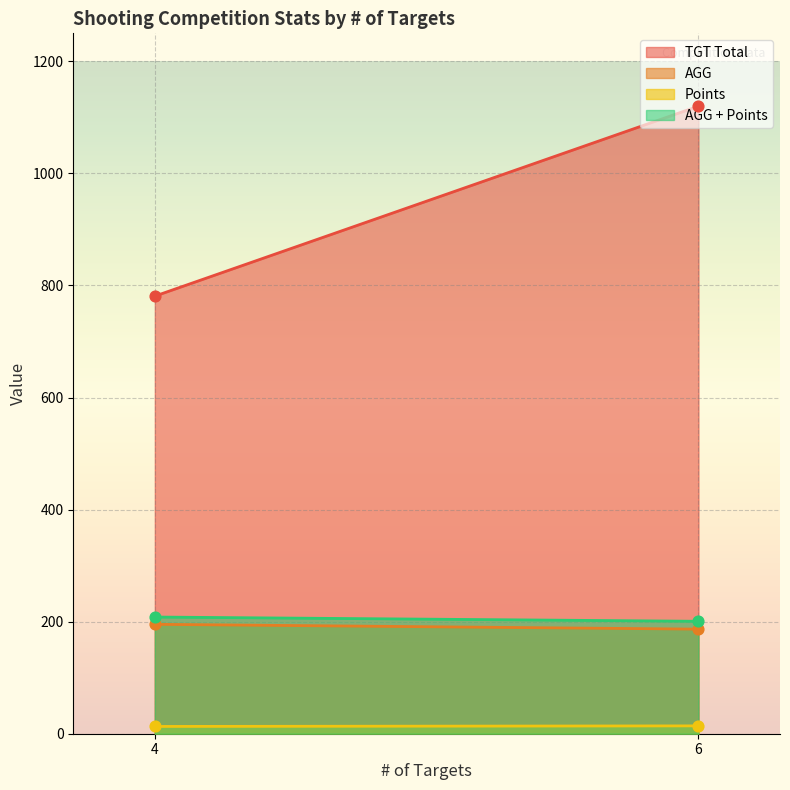

At how many categories does at least one series exceed 667?

2